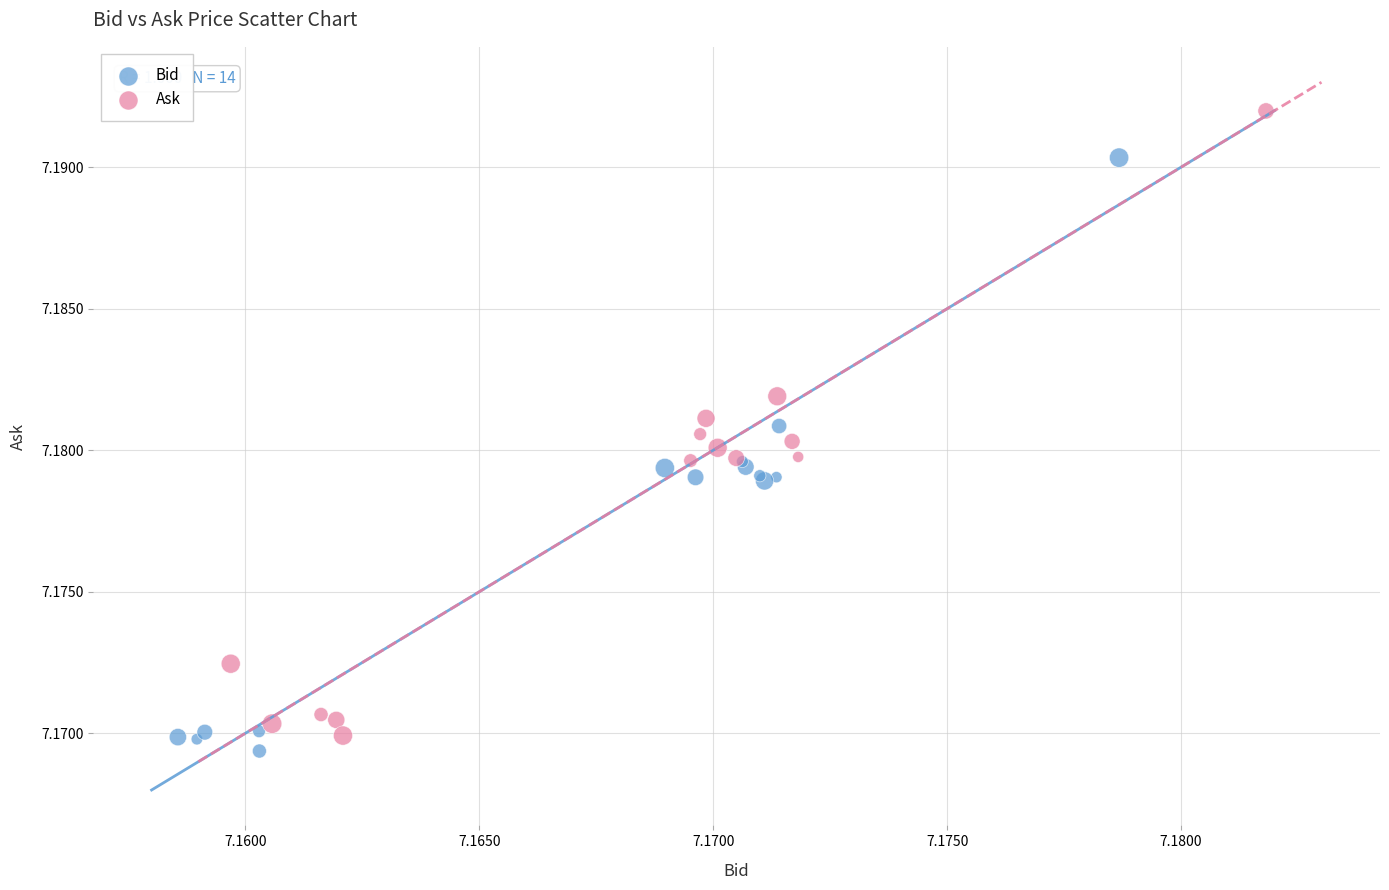

Which series has the largest Y range (max minus min)?

Ask